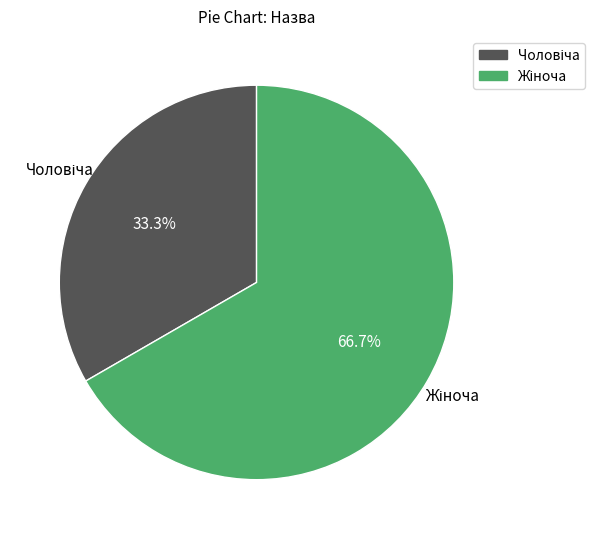

Is there a majority slice in this chart?

Yes